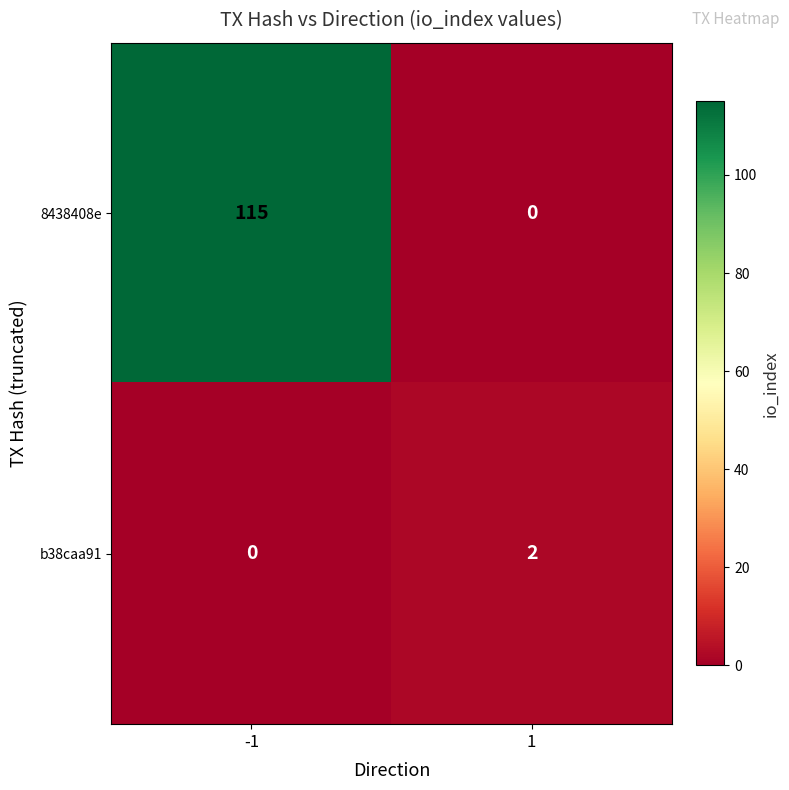

At which category is the sum across all series the highest?

-1